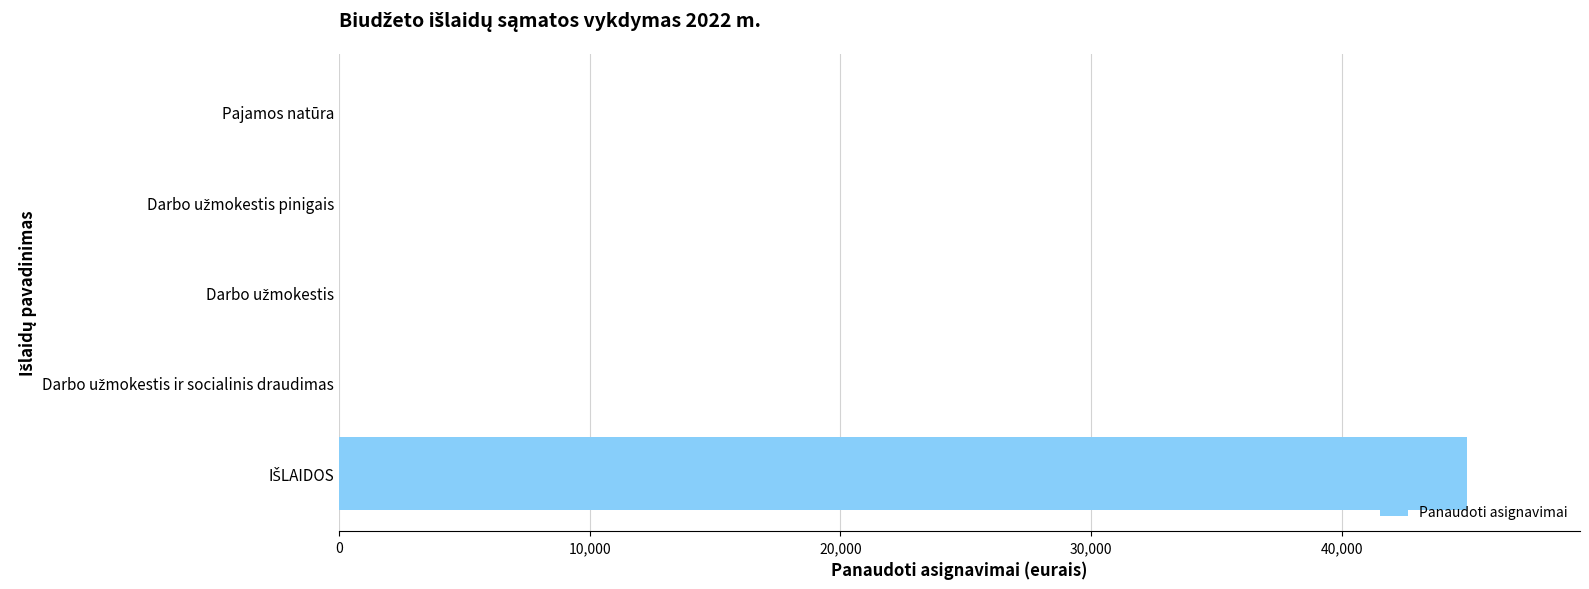

What is the average value?

9000